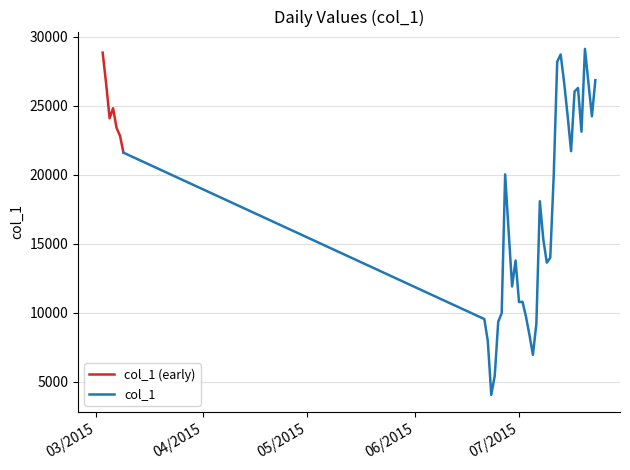

What is the minimum value shown in the chart?

4053